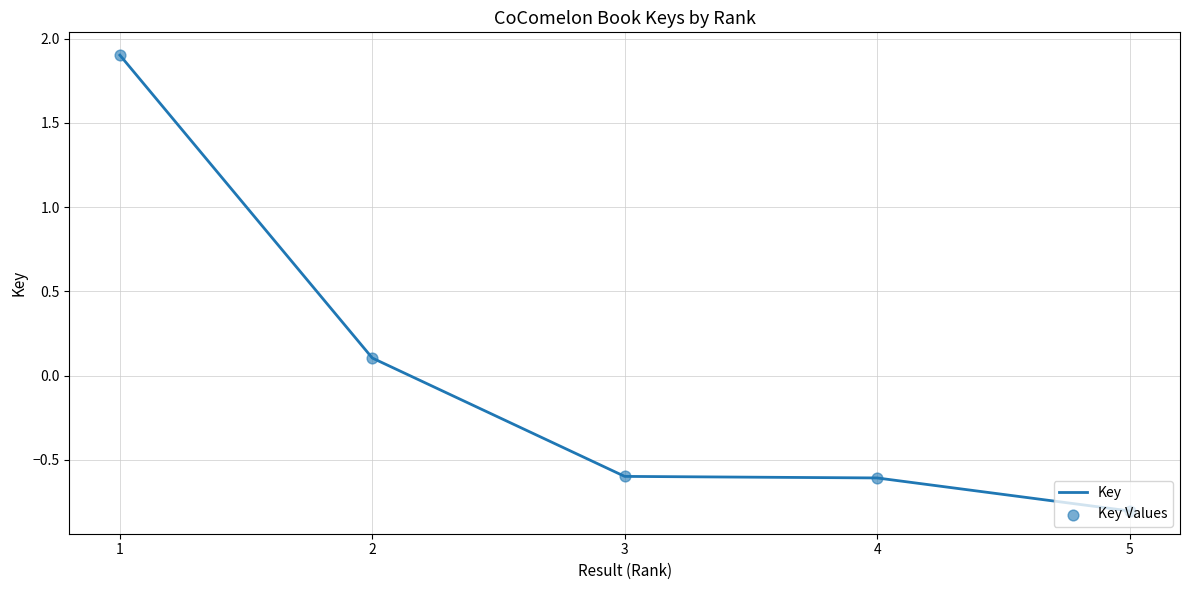

What is the difference between the maximum and minimum values?

2.7